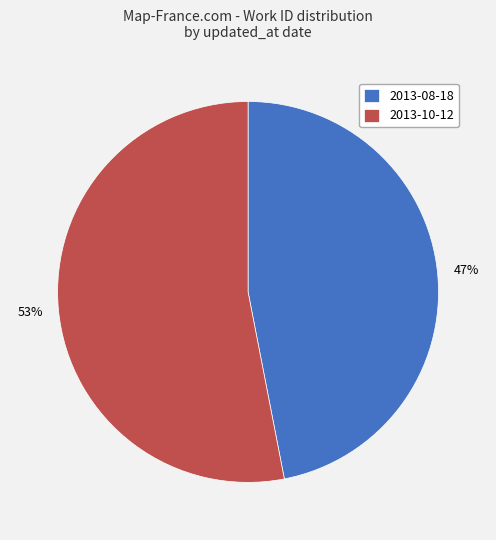

Do 2013-10-12 and 2013-08-18 together represent more than half of the pie?

Yes